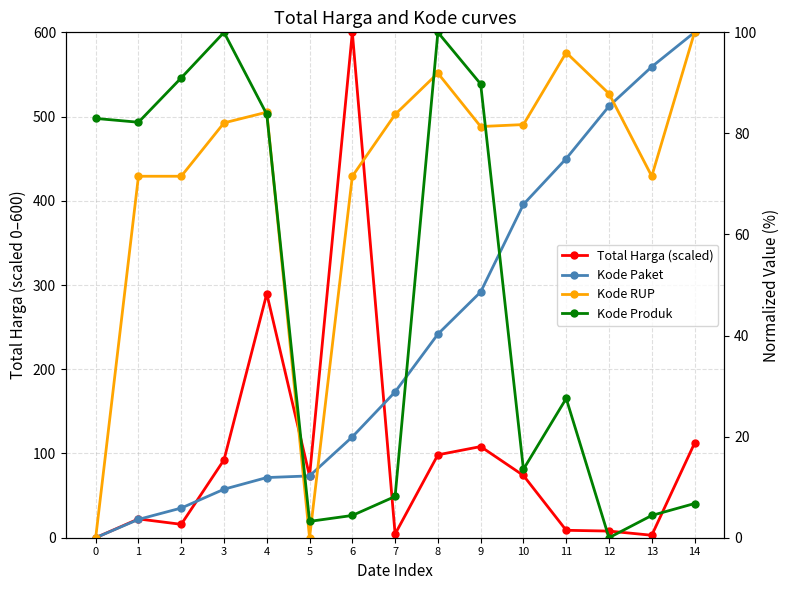

In Total Harga (scaled), how many points are lower than both neighbors (excluding endpoints)?

4